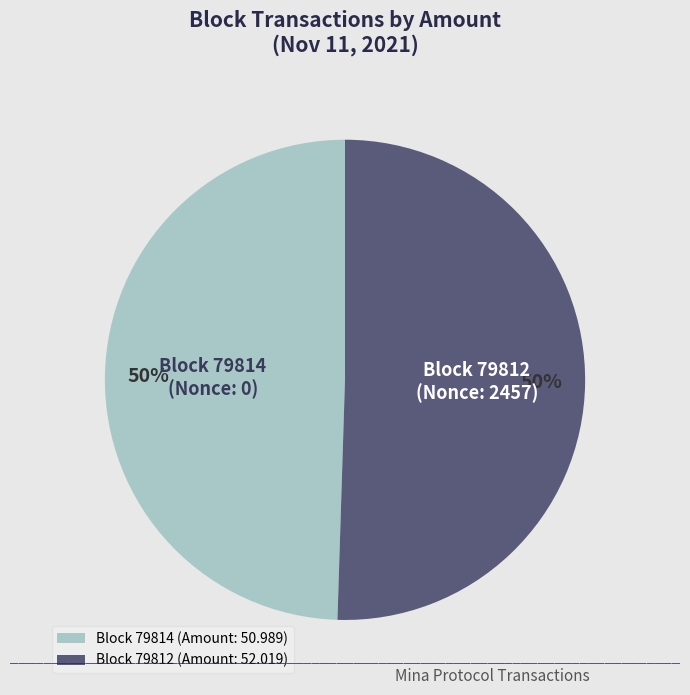

To the nearest percent, what is the combined percentage of Block 79812 (Amount: 52.019) and Block 79814 (Amount: 50.989)?

100%